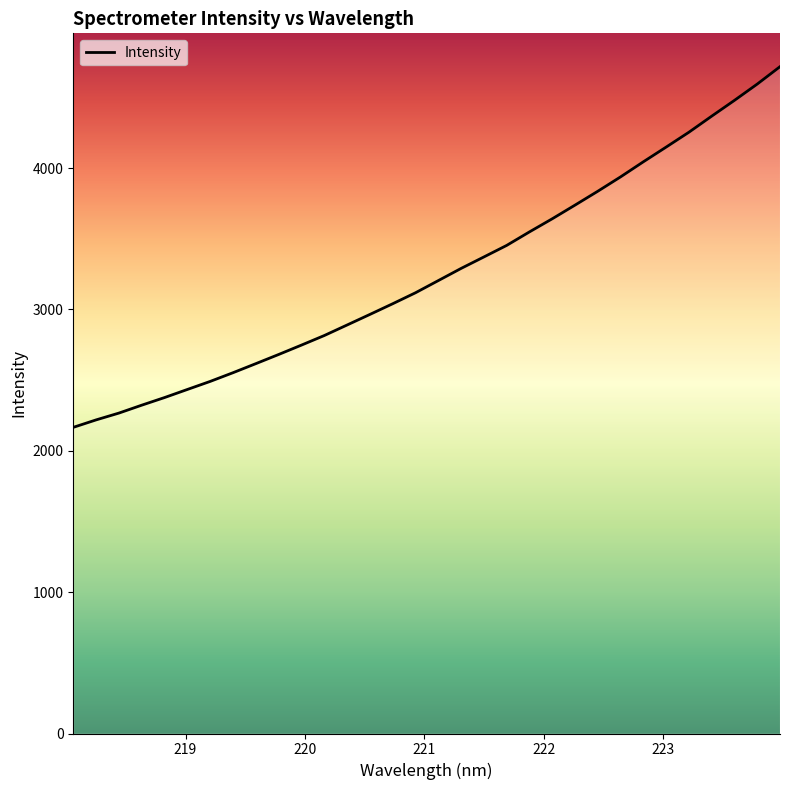

How many data points are less than 3203?

16